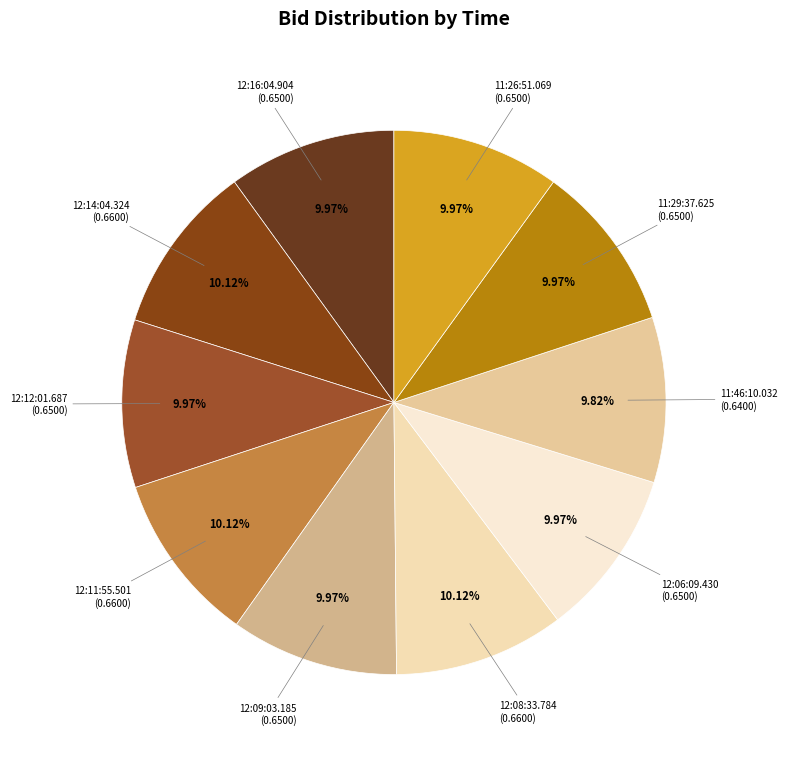

Count the number of slices in the pie.

10